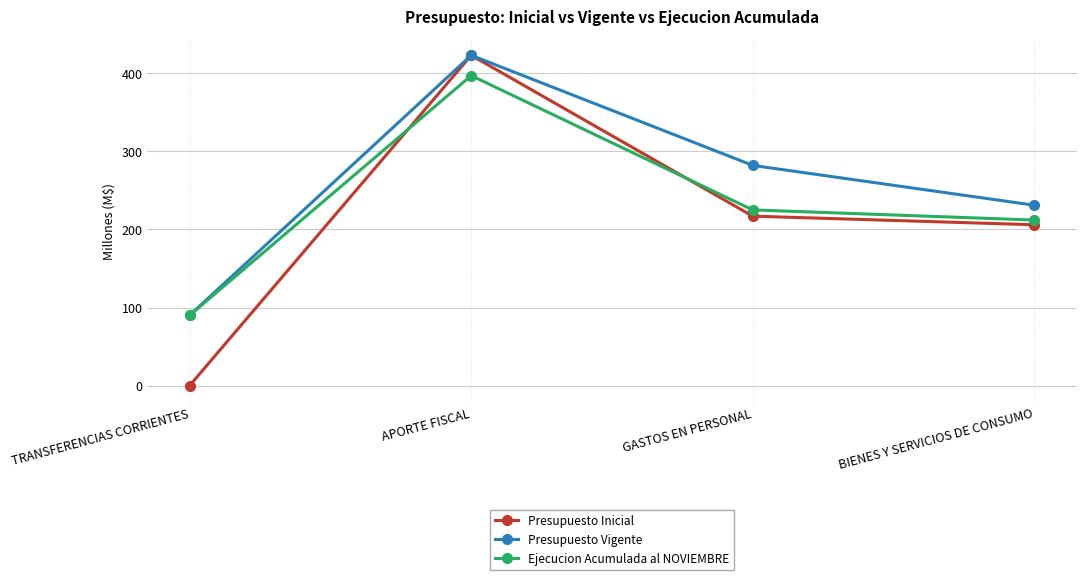

At which category is the sum across all series the highest?

APORTE FISCAL